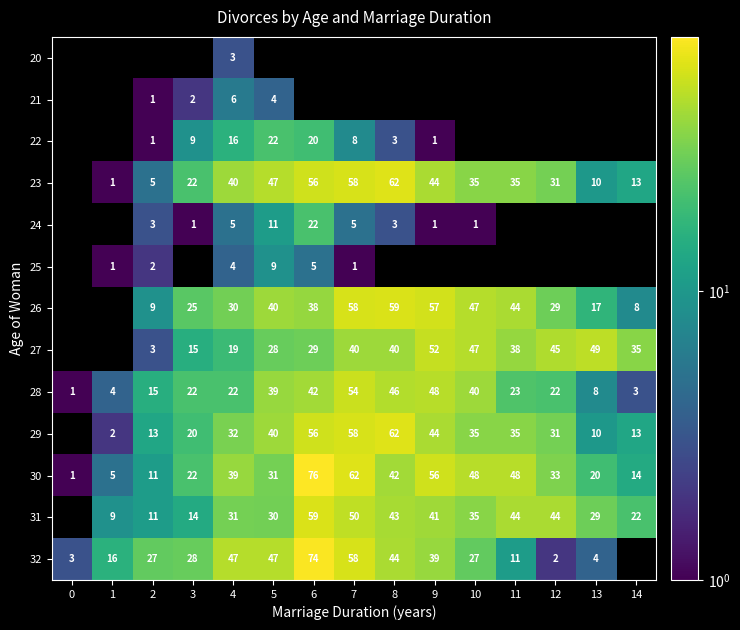

What is the sum of all 28 values?

389